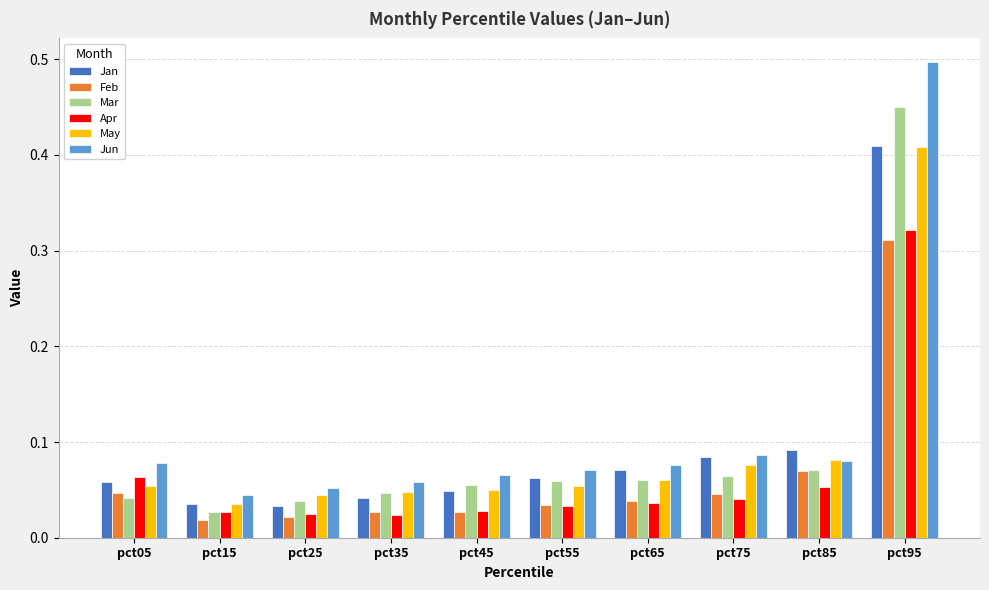

What is the sum of all Mar values?

0.9